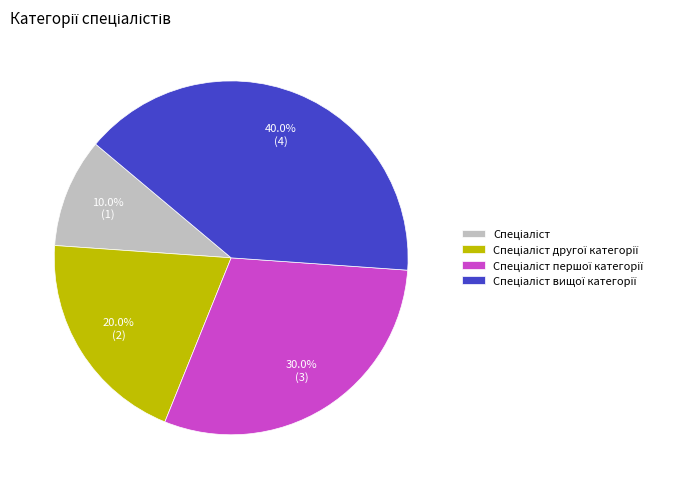

Does any single category account for the majority?

No